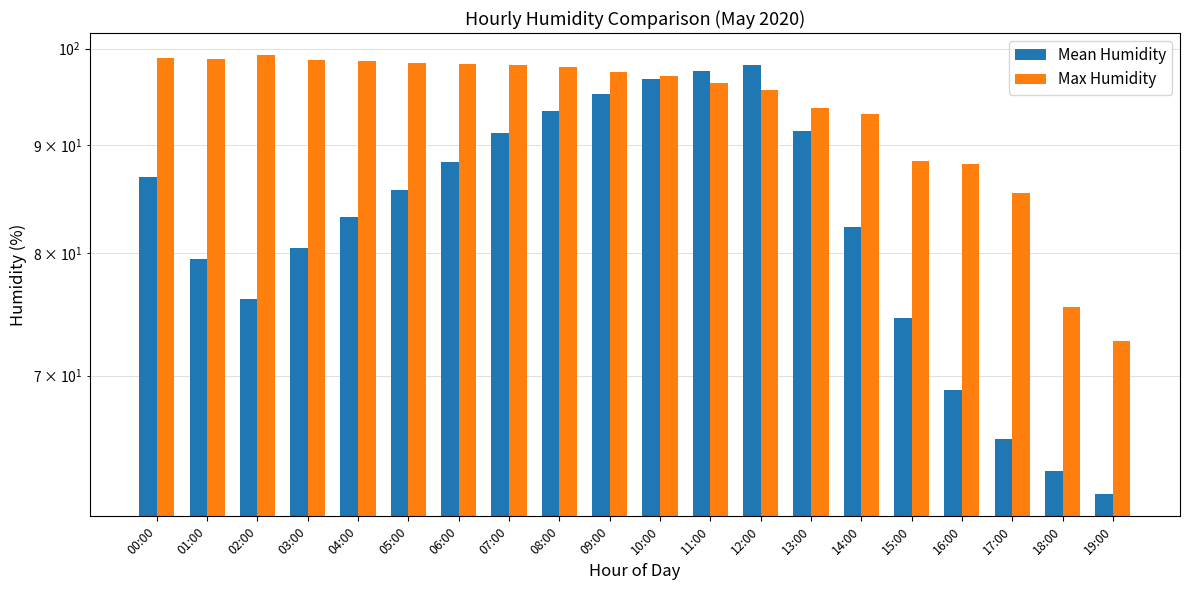

Reading left to right, transcribe all the data shown in this chart.

Mean Humidity: 87.0	79.5	76.1	80.5	83.2	85.7	88.3	91.2	93.5	95.1	96.8	97.6	98.2	91.5	82.3	74.6	68.9	65.3	63.1	61.5
Max Humidity: 99.0	98.9	99.3	98.8	98.6	98.4	98.3	98.2	98.0	97.5	97.1	96.3	95.6	93.7	93.1	88.5	88.2	85.4	75.4	72.7